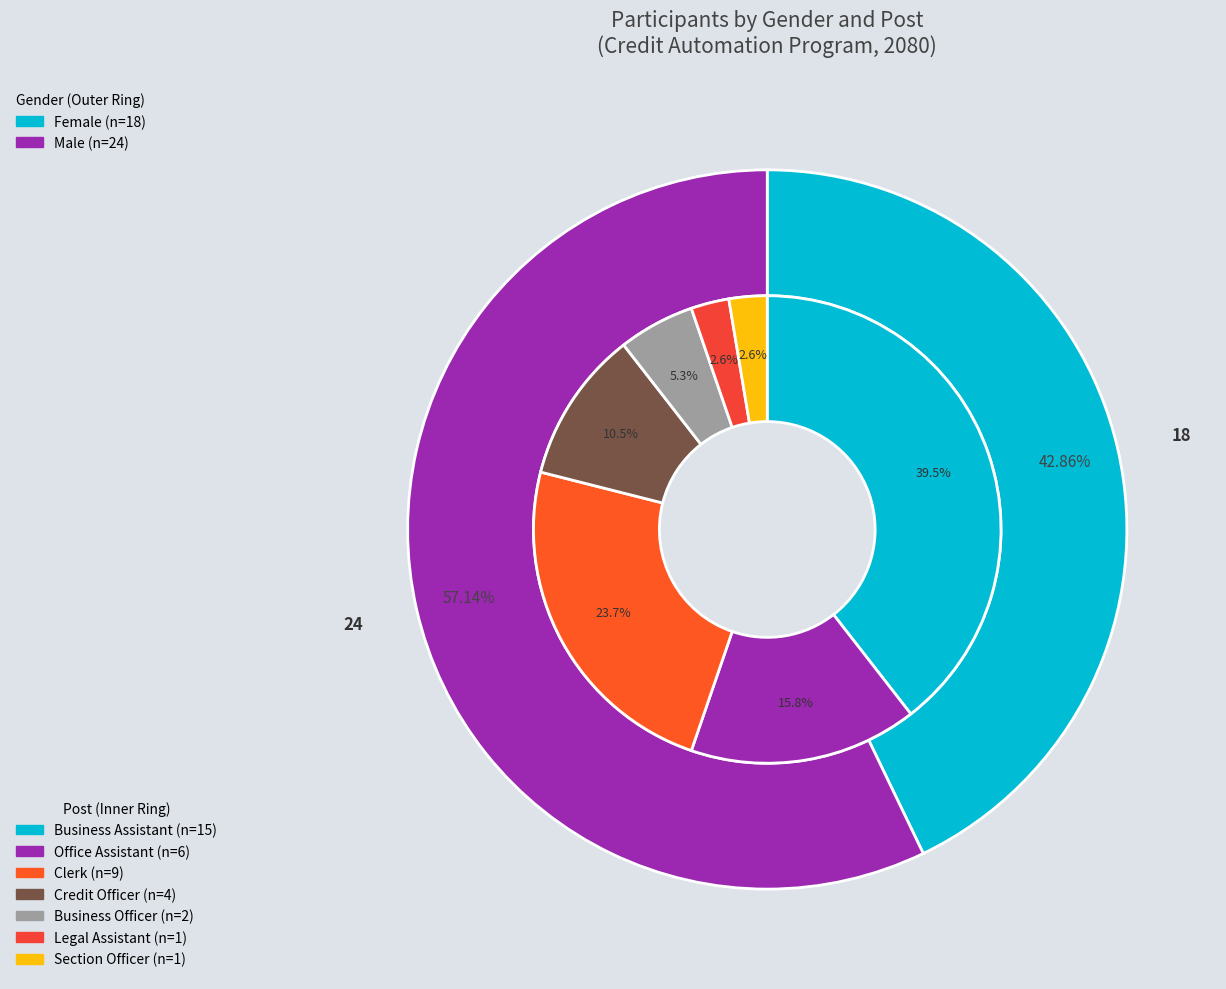

What percentage is the Male slice, to the nearest percent?

57%